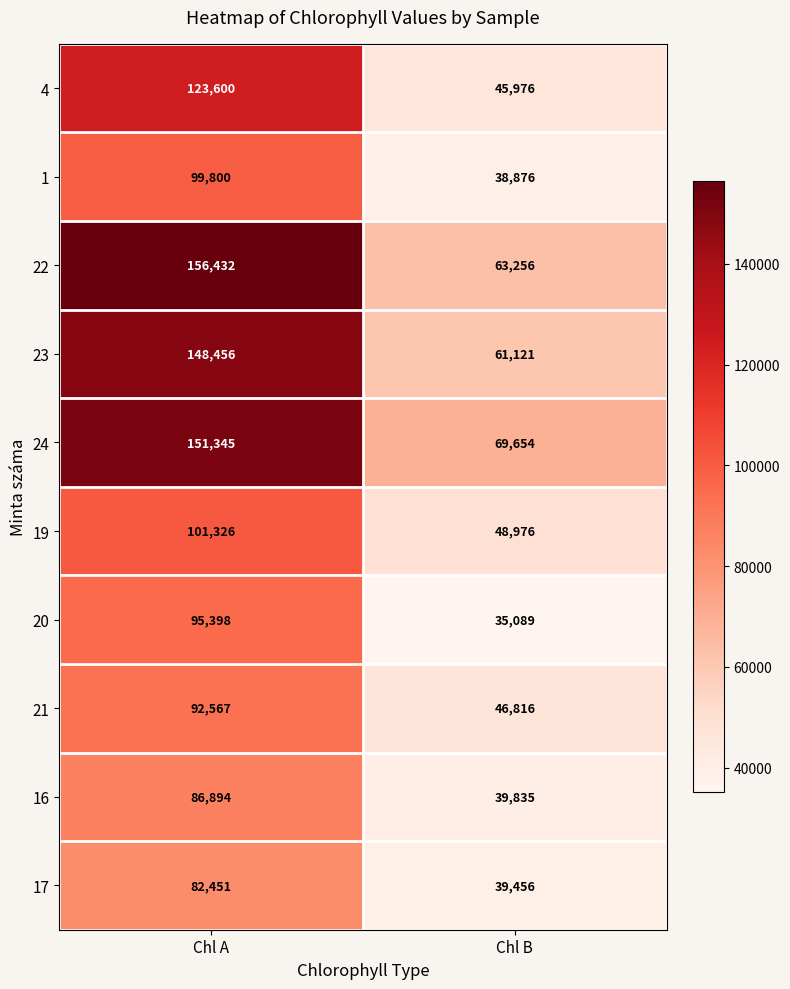

Rank the categories by 4 value from highest to lowest.

Chl A, Chl B